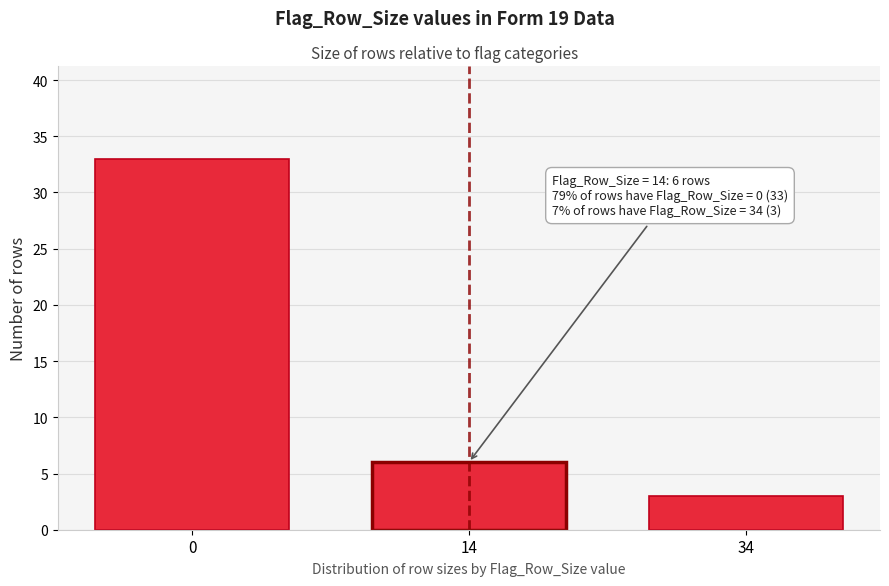

Reading left to right, list all the values displayed in this chart.

0=33	14=6	34=3